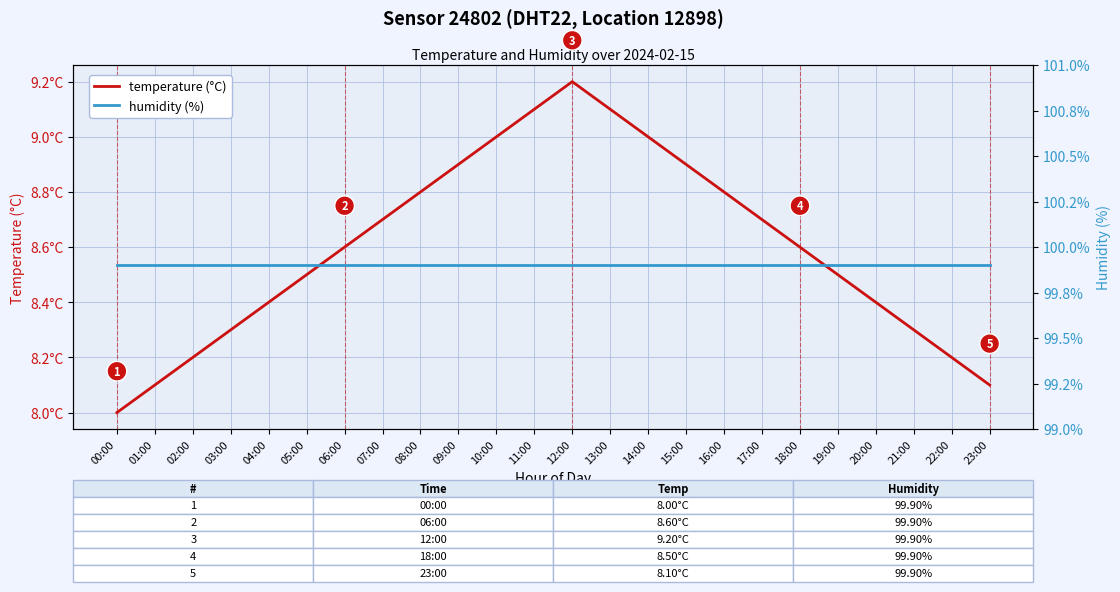

Which label corresponds to the largest value in the chart?

00:00